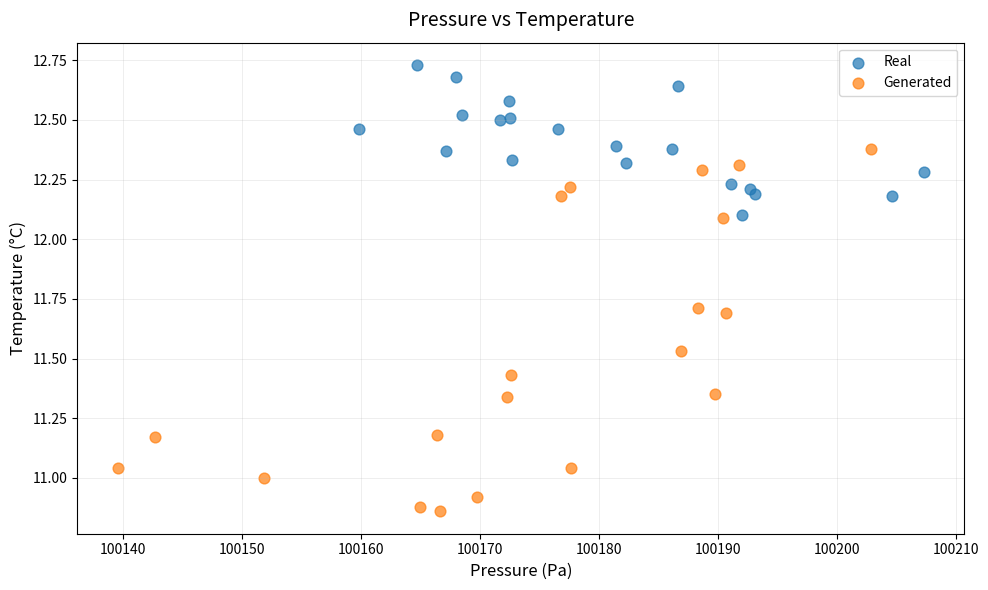

Which series has the widest spread of Y values?

Generated